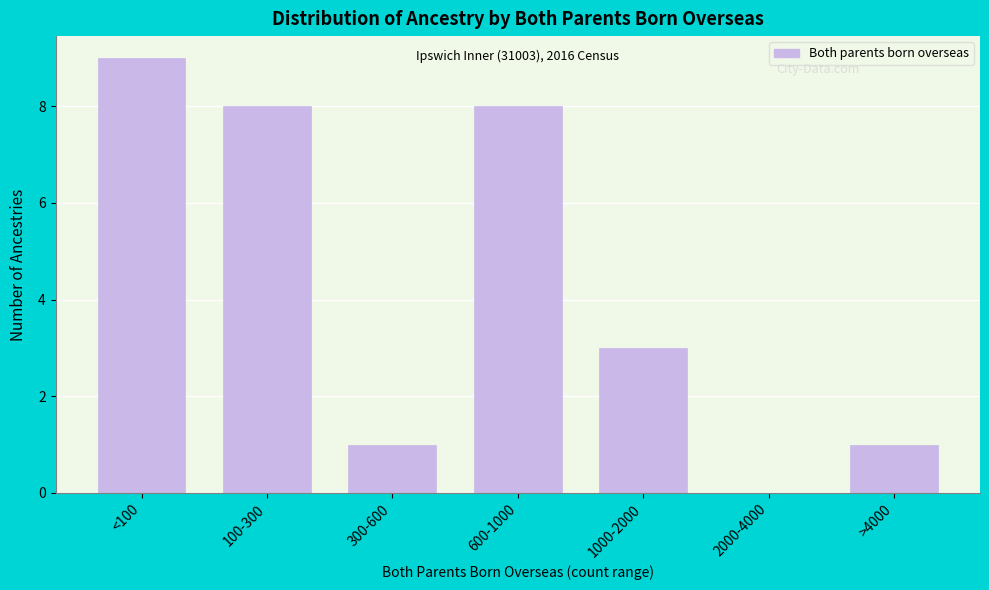

Reading right to left, transcribe all the data shown in this chart.

>4000=1	2000-4000=0	1000-2000=3	600-1000=8	300-600=1	100-300=8	<100=9